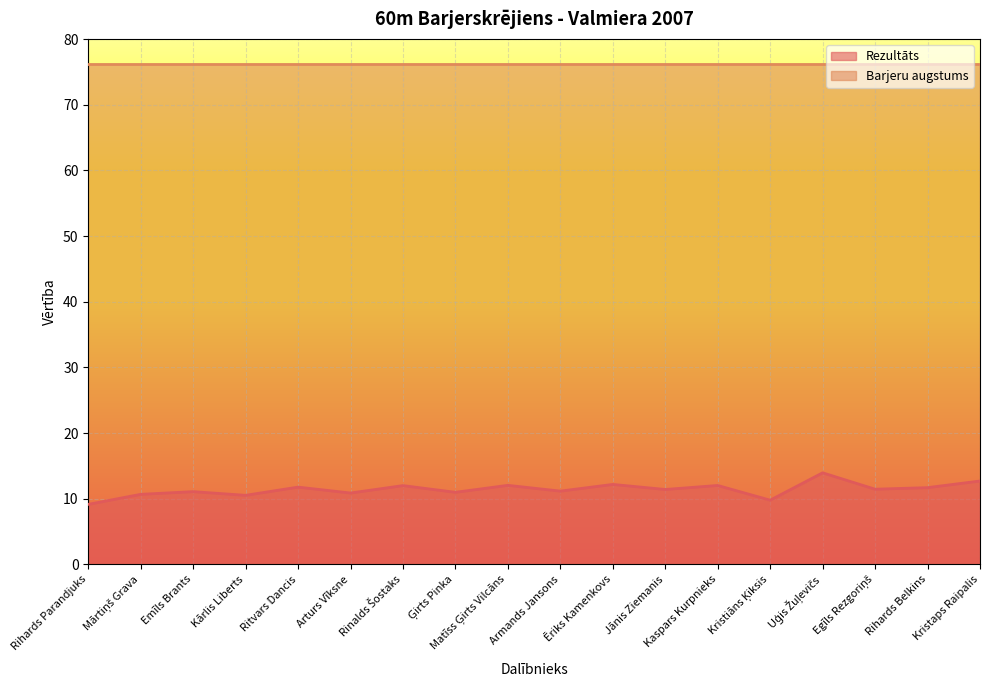

Approximately how many times larger is the value at Ēriks Kamenkovs compared to Kristiāns Ķiksis?

1.2